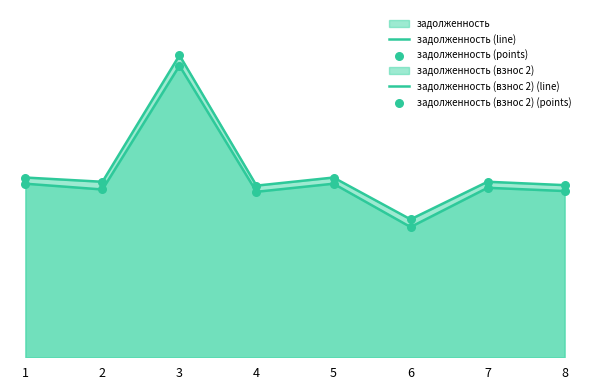

Which series has the largest total across all categories?

задолженность (взнос 2) (line)